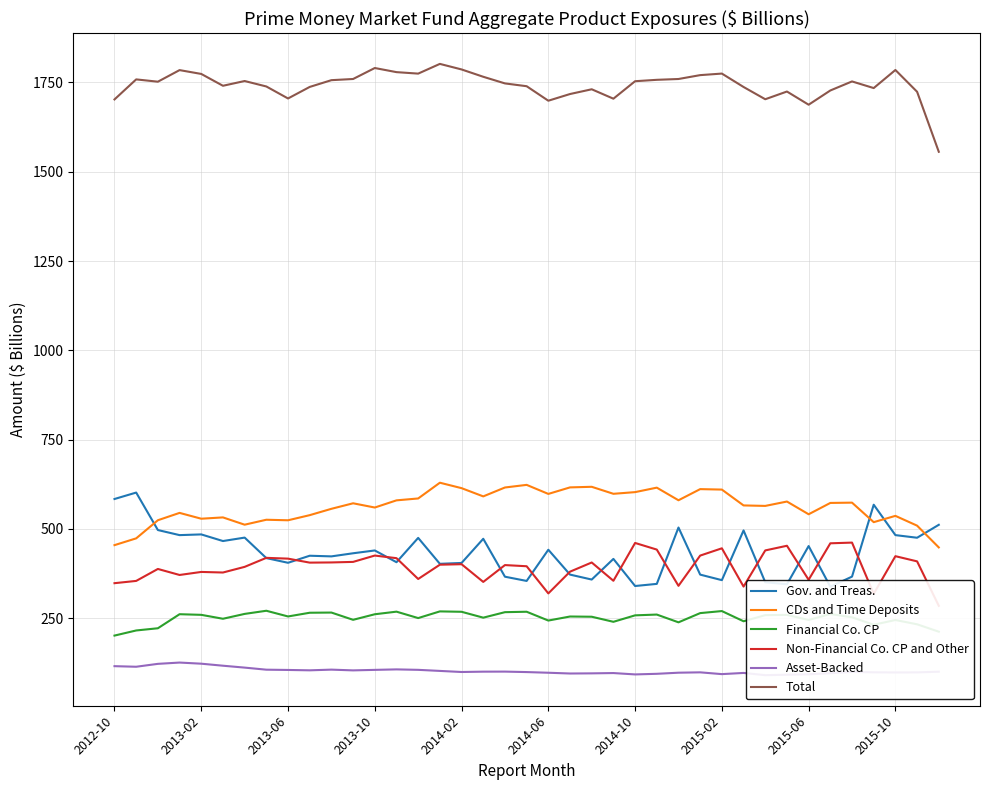

What is the maximum value for Financial Co. CP?

270.7